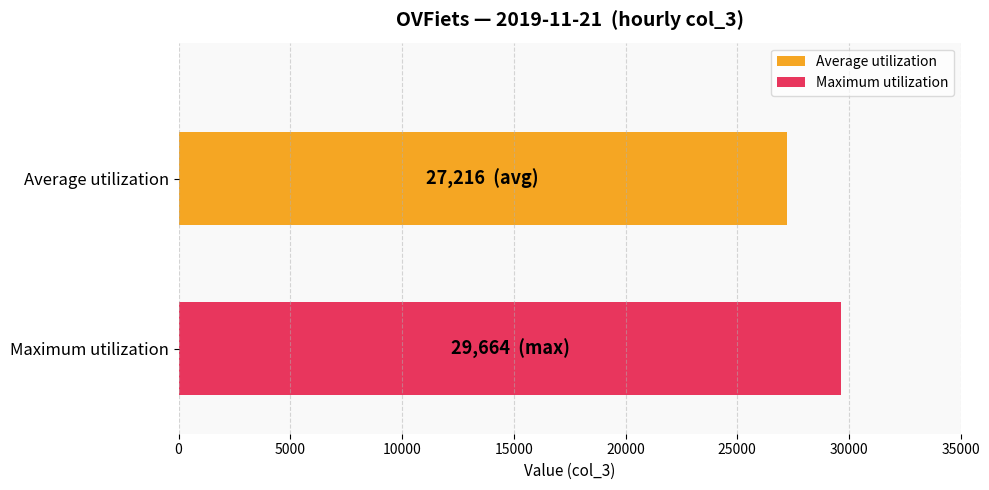

What is the greatest value displayed?

29664.0